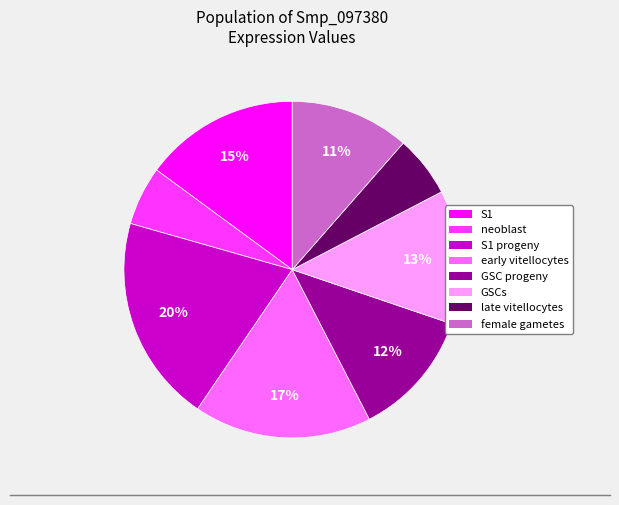

Is there a majority slice in this chart?

No